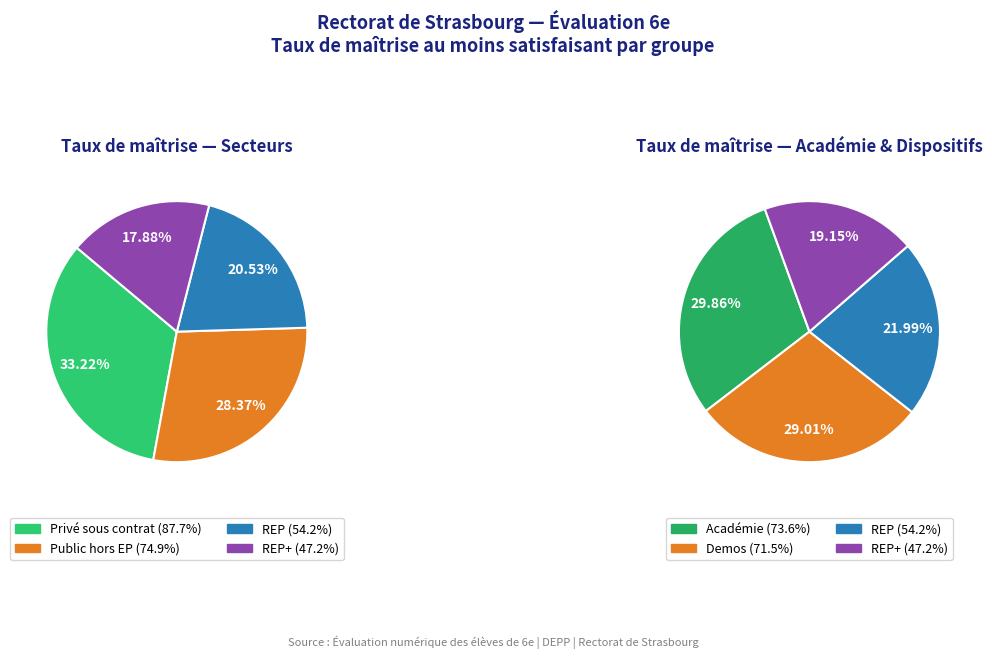

To the nearest percent, what percentage of the pie is REP?

21%